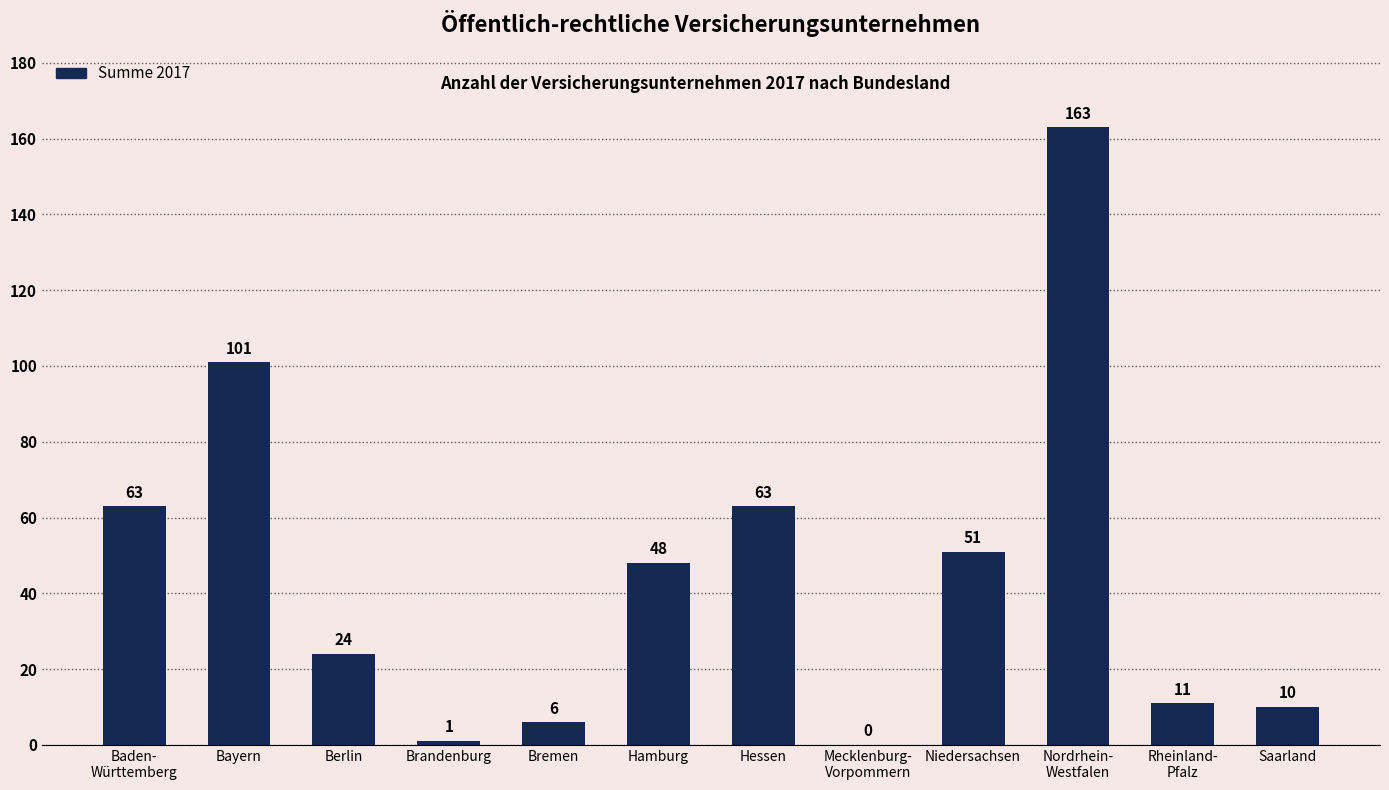

What is the sum of all values?

541